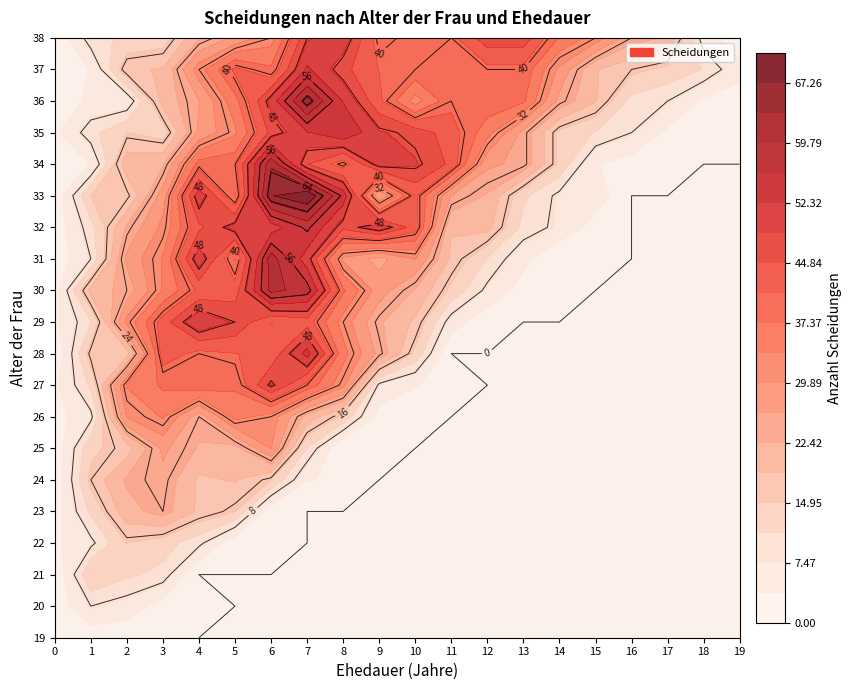

How many values in 28 are above zero?

10